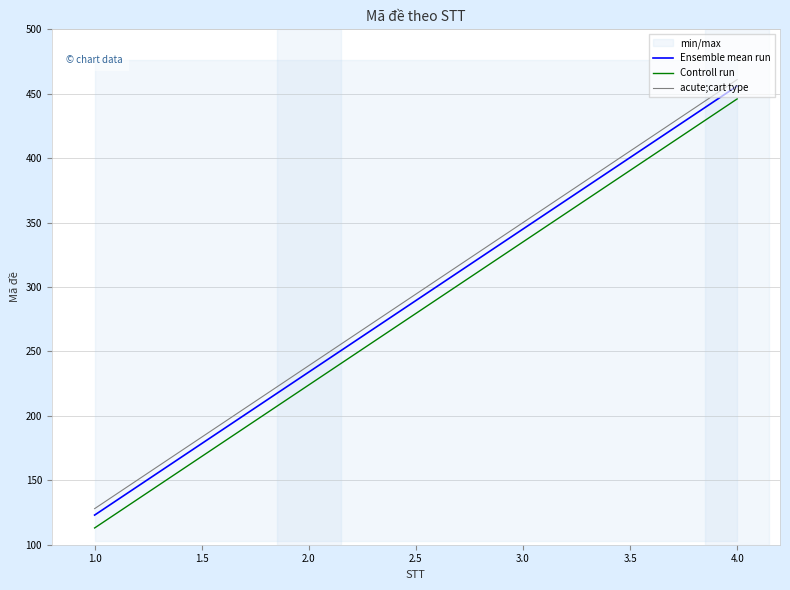

The value of Controll run at 1.0 is 26. True or false?

False